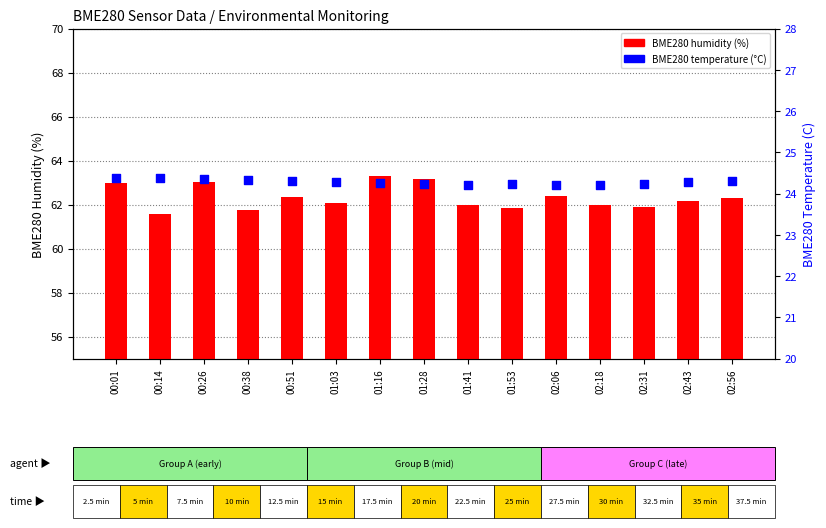

Is the value of BME280 temperature at 01:28 greater than the value of BME280 humidity at 00:38?

No